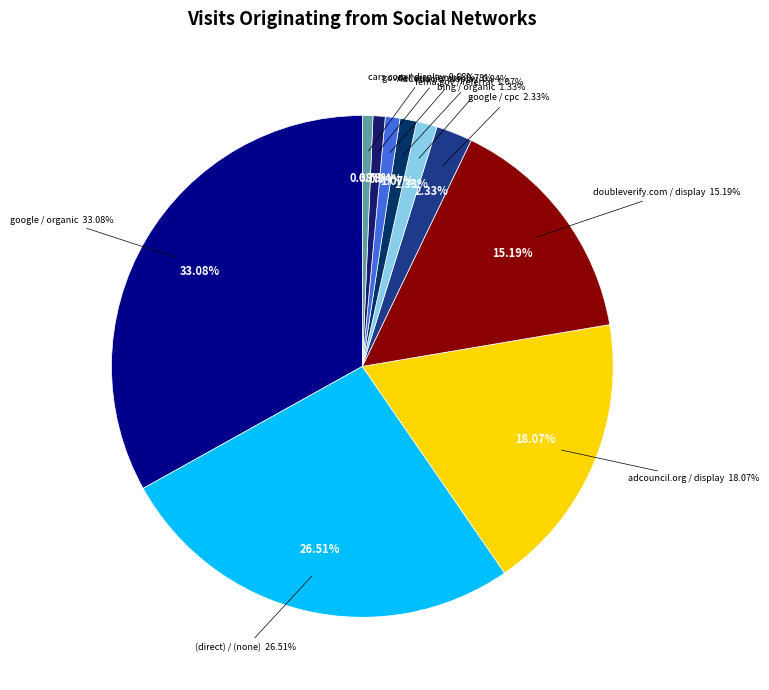

What portion of the pie excludes adcouncil.org / display?

81.9%